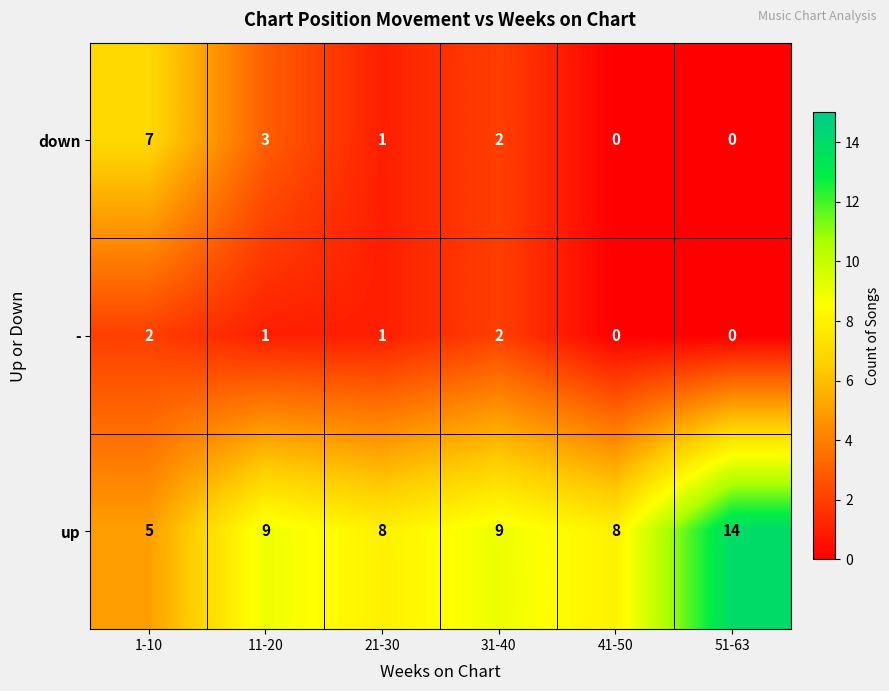

Which series has the largest range (max minus min)?

up